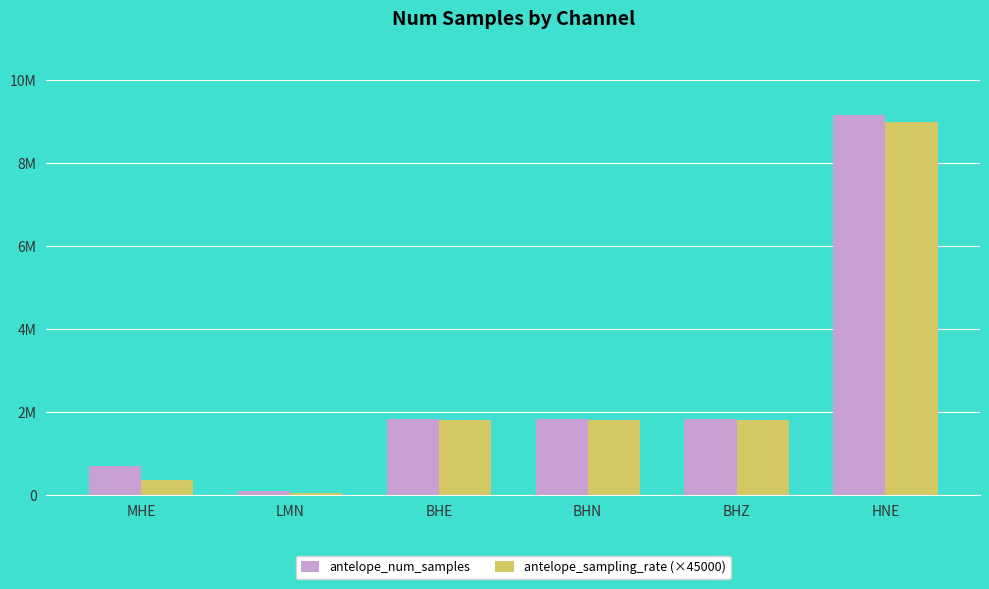

True or false: antelope_num_samples has a value of 9156189 at HNE.

True